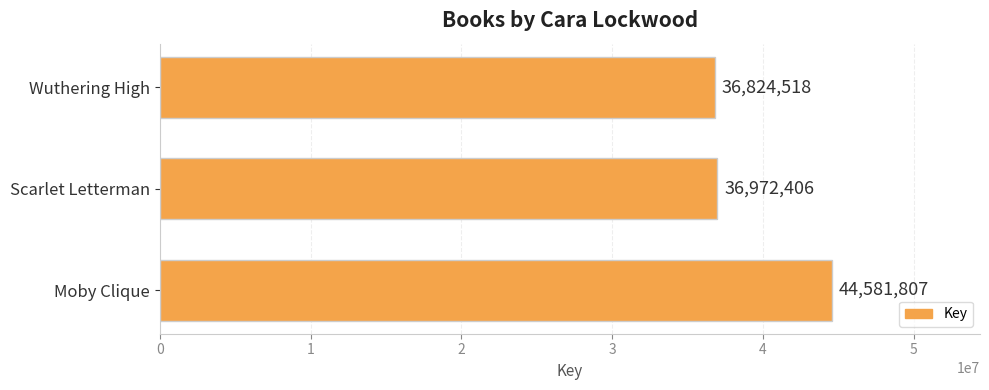

What is the ratio of the value at Wuthering High to the value at Scarlet Letterman?

1.0